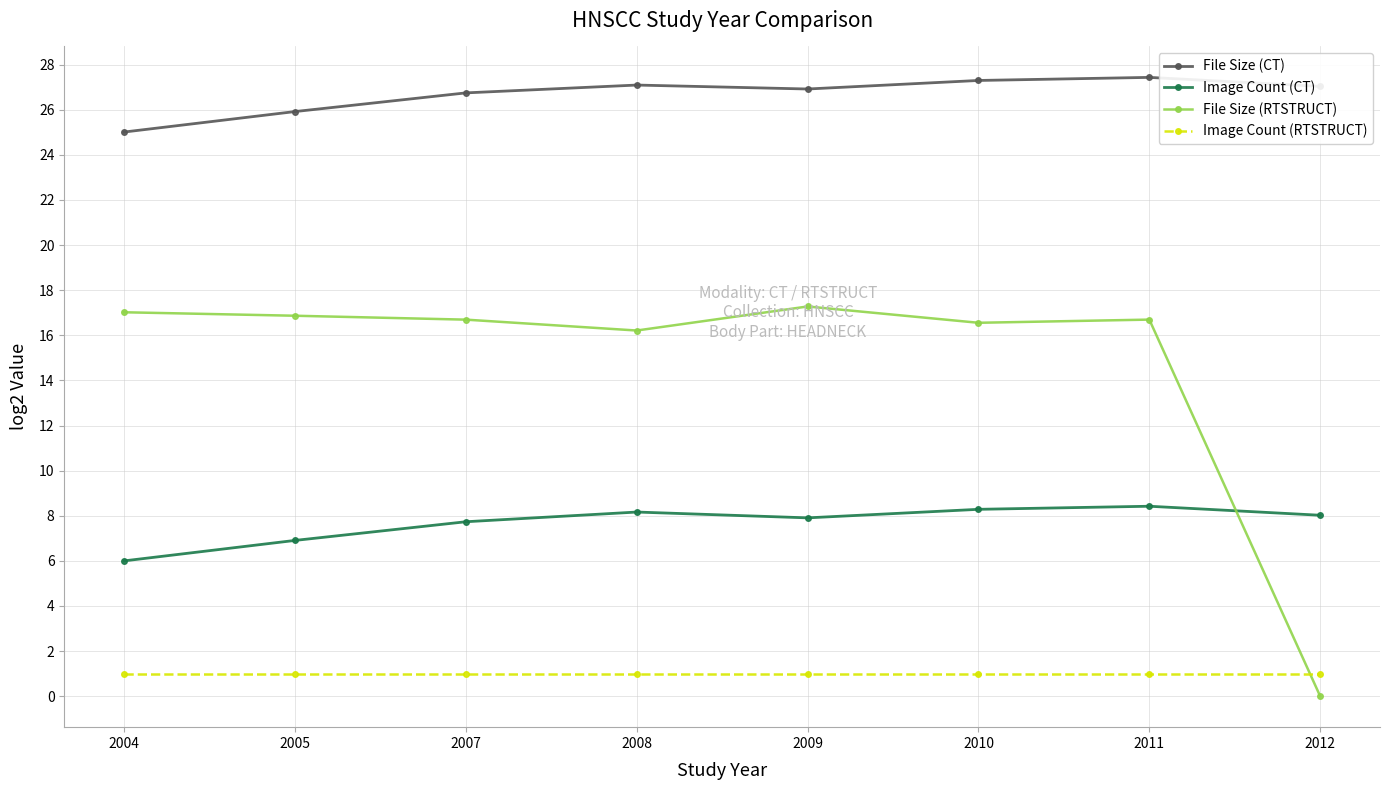

What is the value of the Image Count (RTSTRUCT) point at the 8th from the left?

1.0